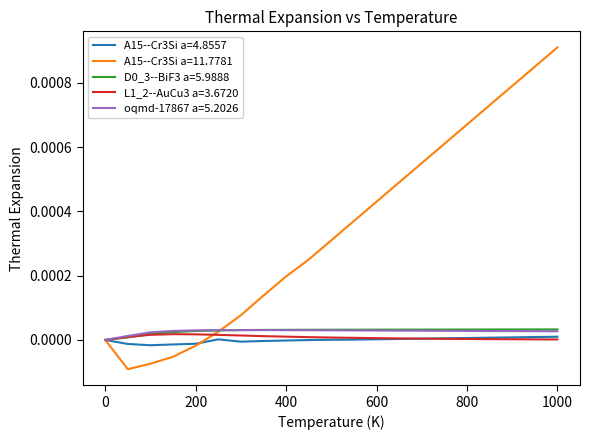

Which series has the largest total across all categories?

A15--Cr3Si a=11.7781